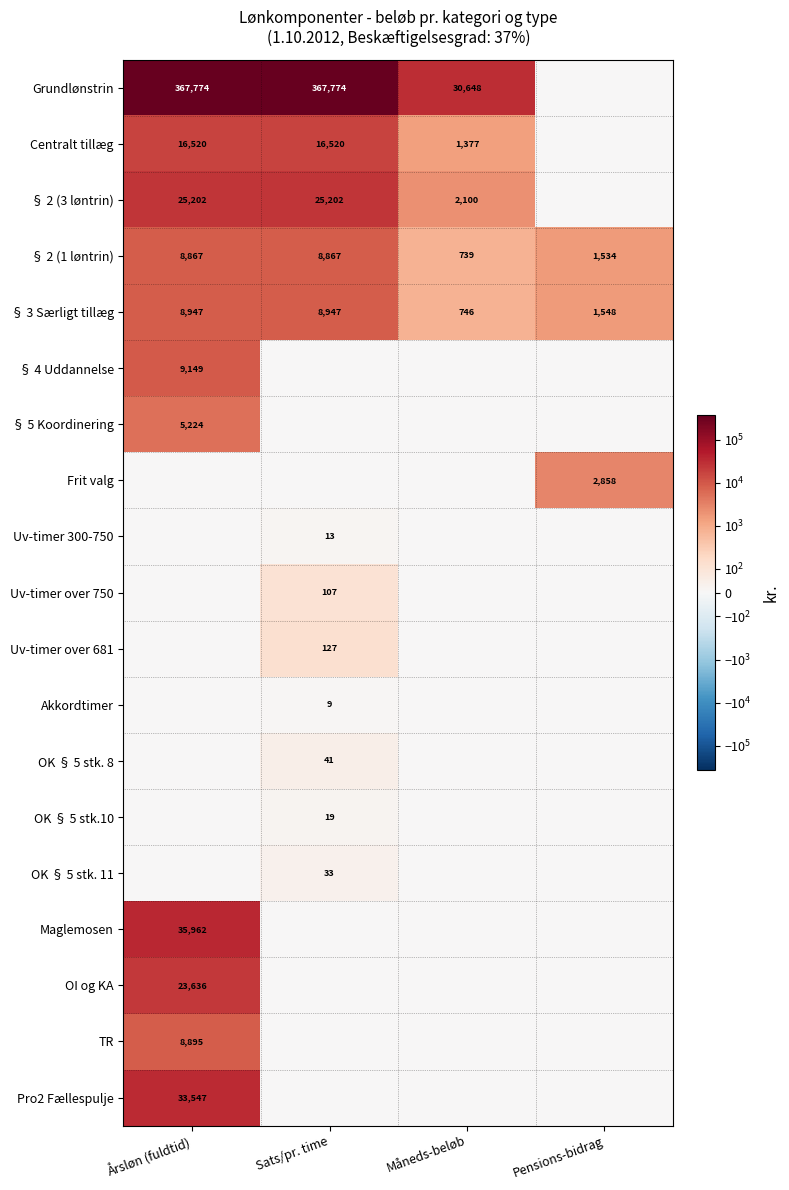

What is the total value across all series at Pensions-bidrag?

5939.7